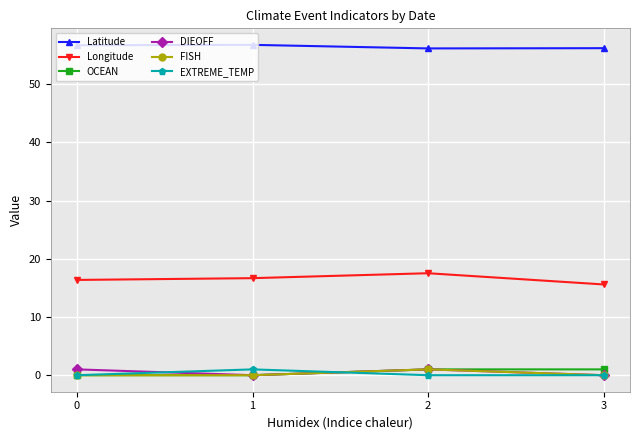

At which label does EXTREME_TEMP reach its peak?

1